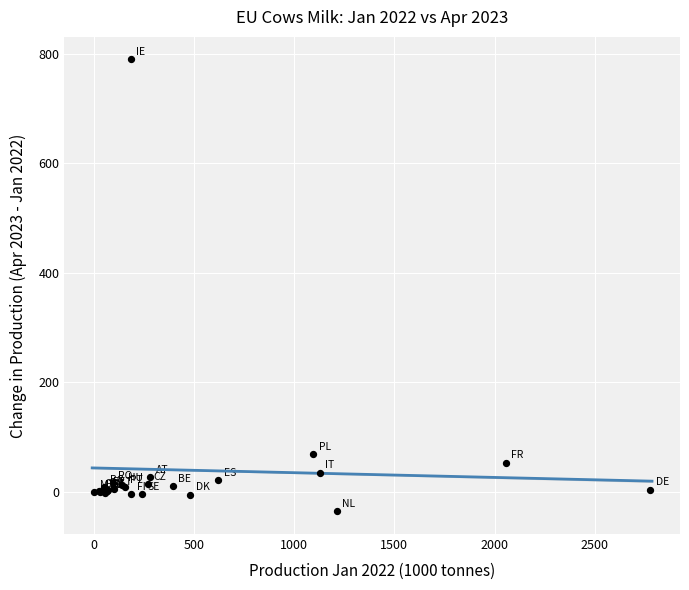

What Y value in the scatter plot is closest to 377?

69.4